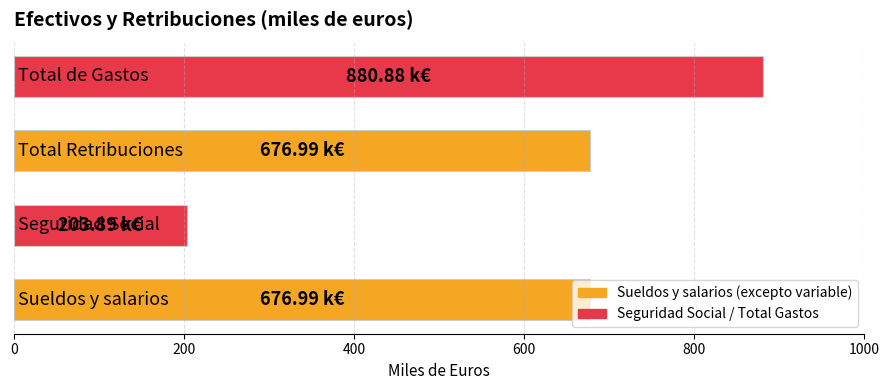

What is the average value?

609.7